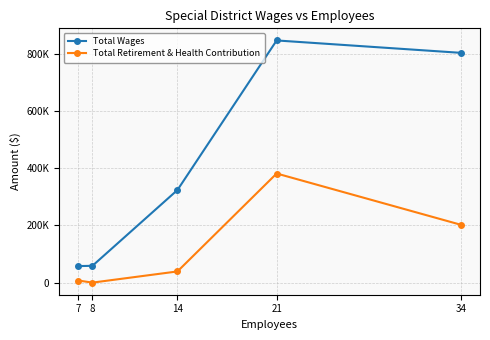

What are all the series names shown in the legend?

Total Wages, Total Retirement & Health Contribution